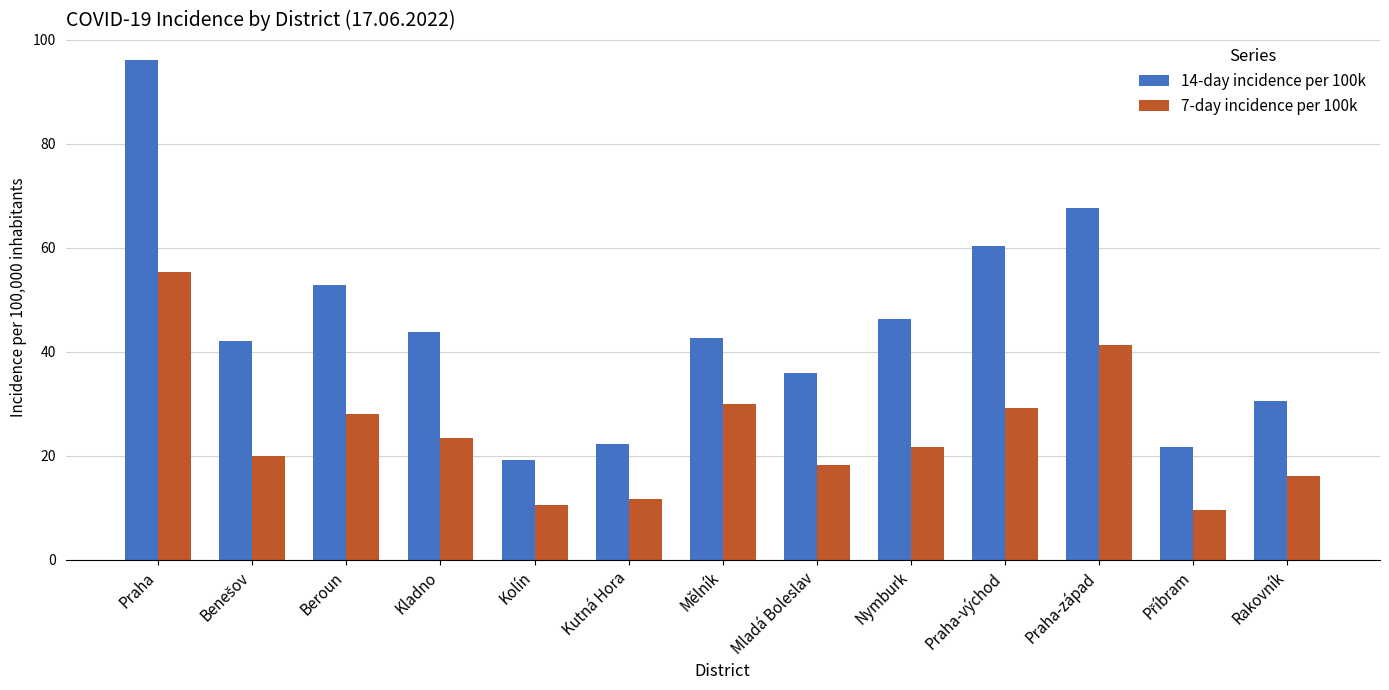

What is the value of the 7-day incidence per 100k bar at the 11th from the left?

41.4